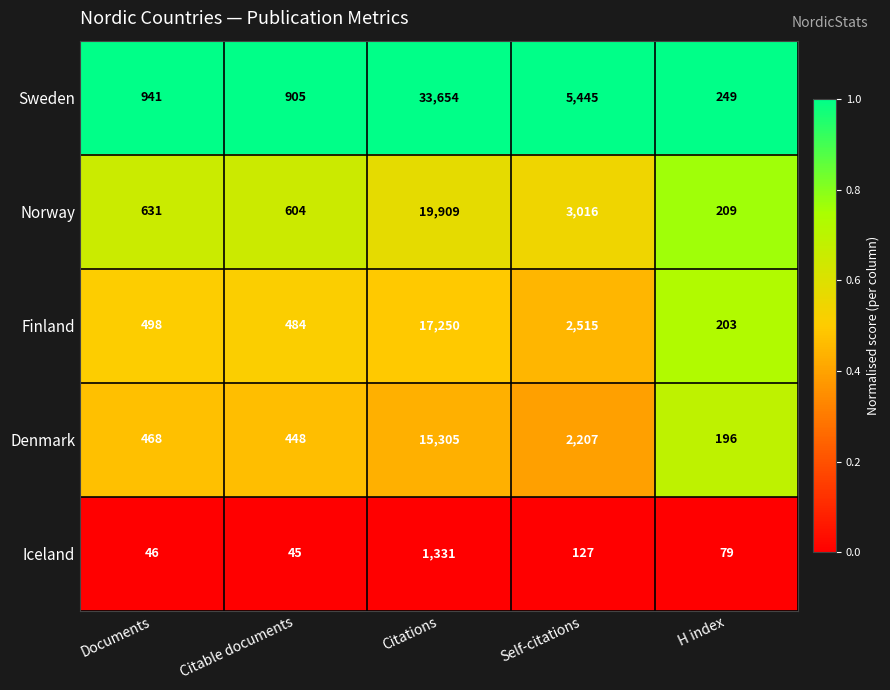

Reading left to right, extract all data points from this chart.

Sweden: 941	905	33654	5445	249
Norway: 631	604	19909	3016	209
Finland: 498	484	17250	2515	203
Denmark: 468	448	15305	2207	196
Iceland: 46	45	1331	127	79